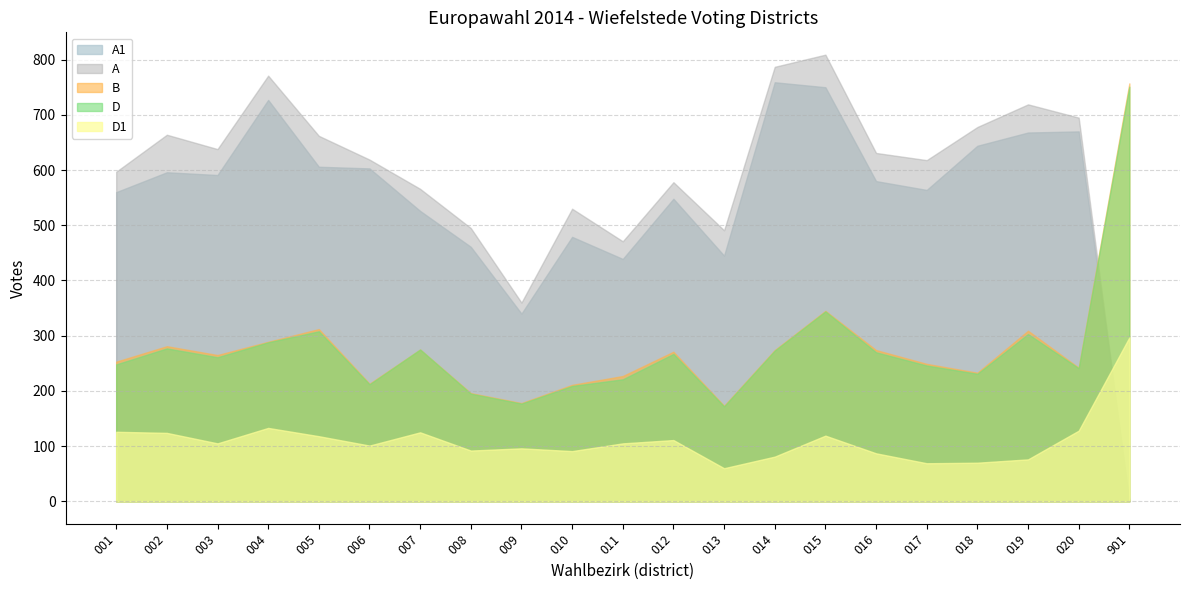

Which category has the lowest value in the B series?

013